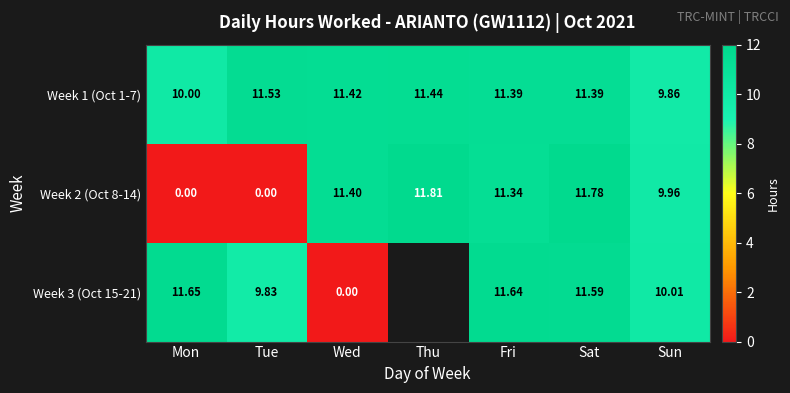

How many data points does each series have?

7